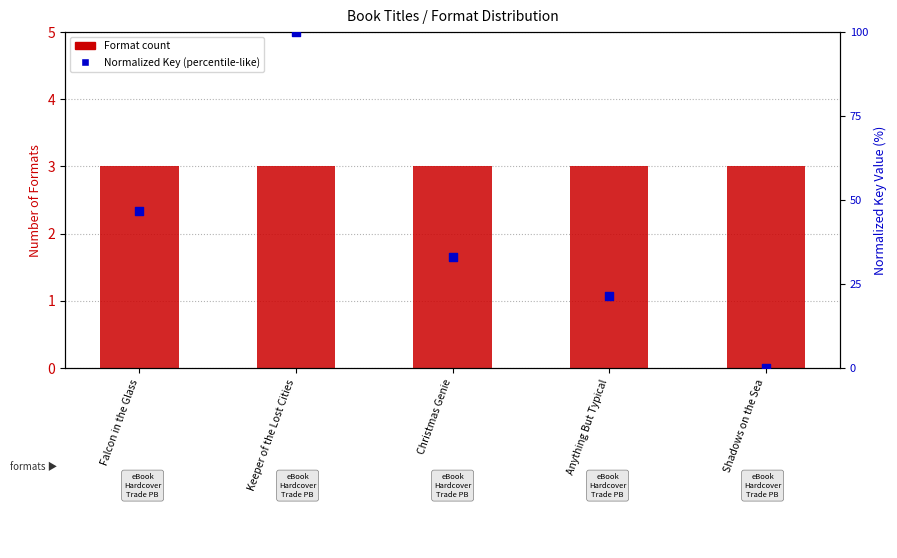

Which series has the widest spread of Y values?

Normalized Key (percentile-like)